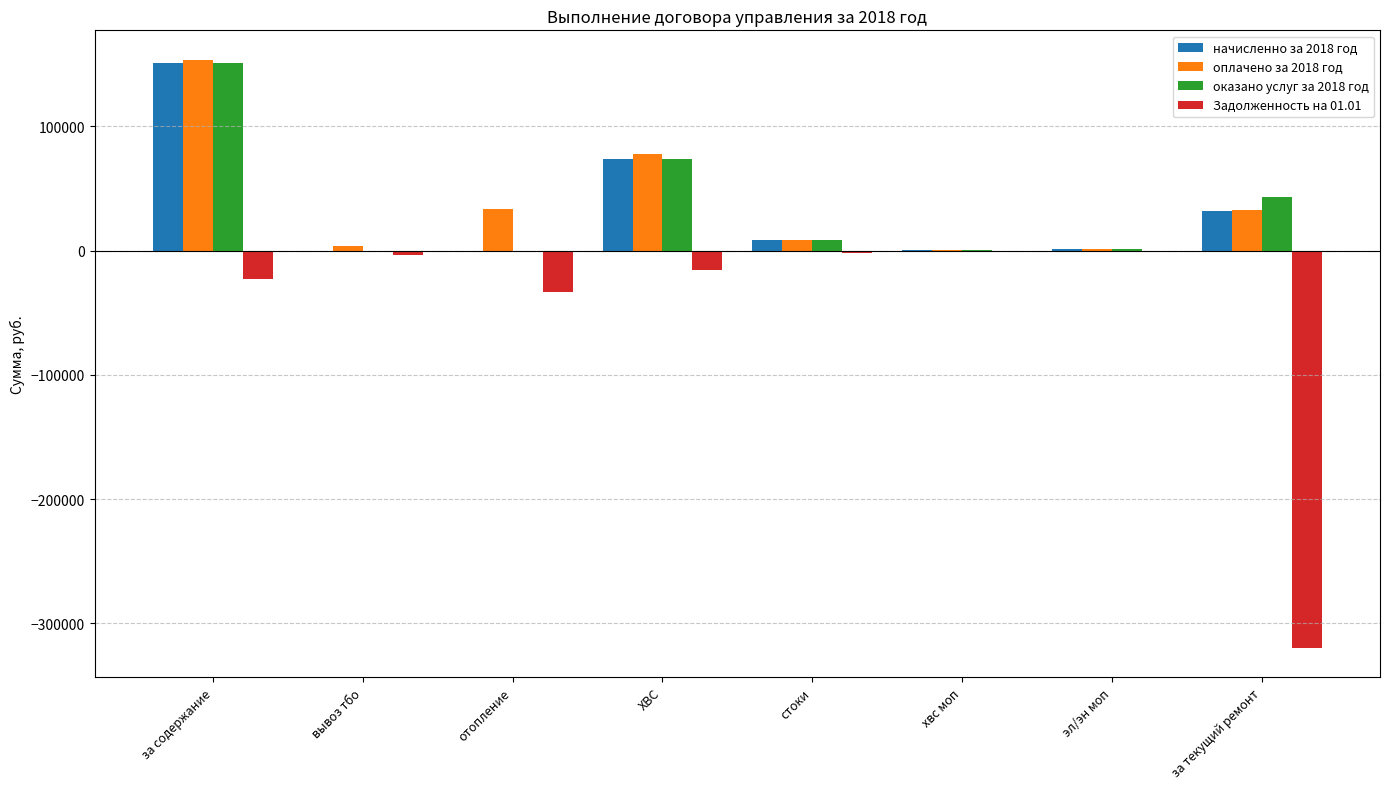

Which category has the highest value in the оплачено за 2018 год series?

за содержание